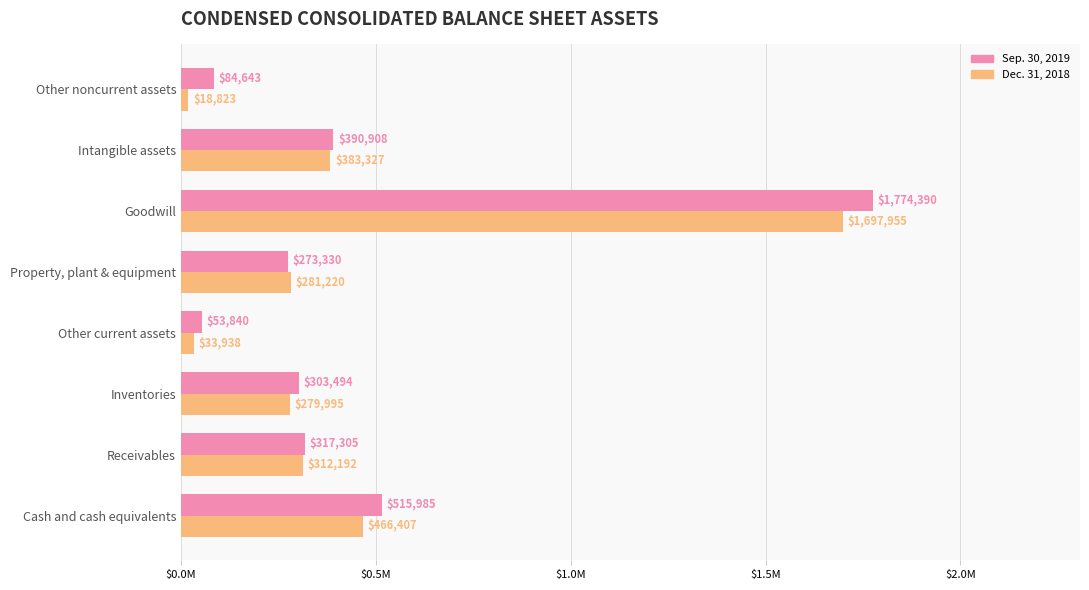

Which label corresponds to the largest value in the chart?

Goodwill